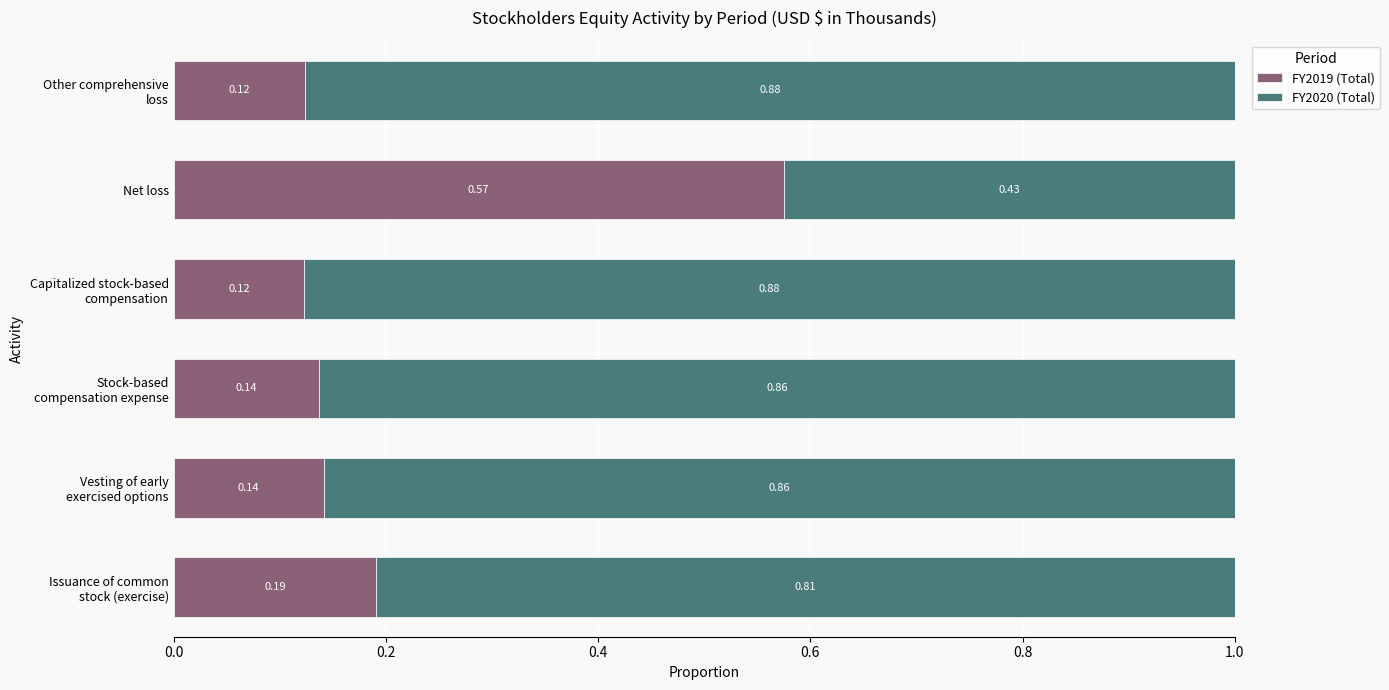

Which category has the highest value in the FY2019 (Total) series?

Net loss